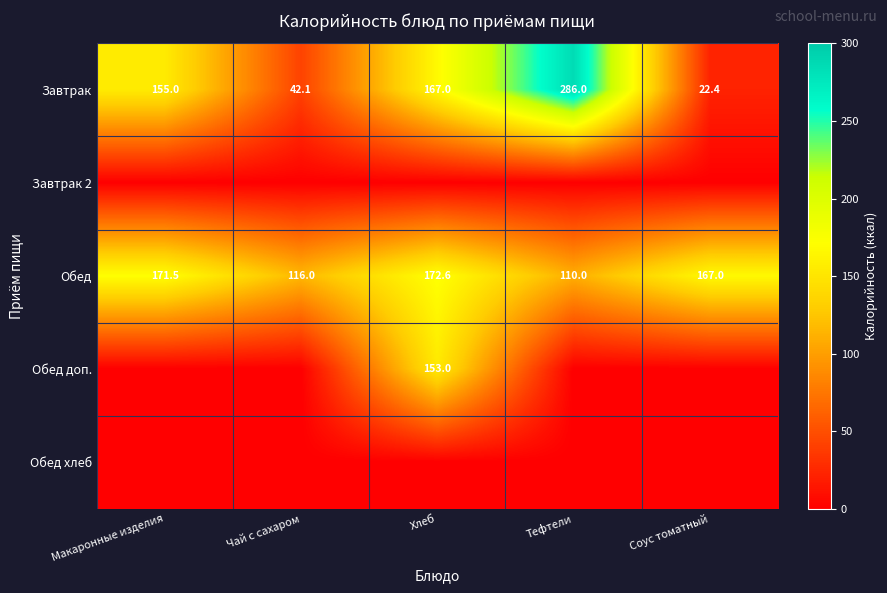

Where is Обед nearest to the value 141?

Чай с сахаром